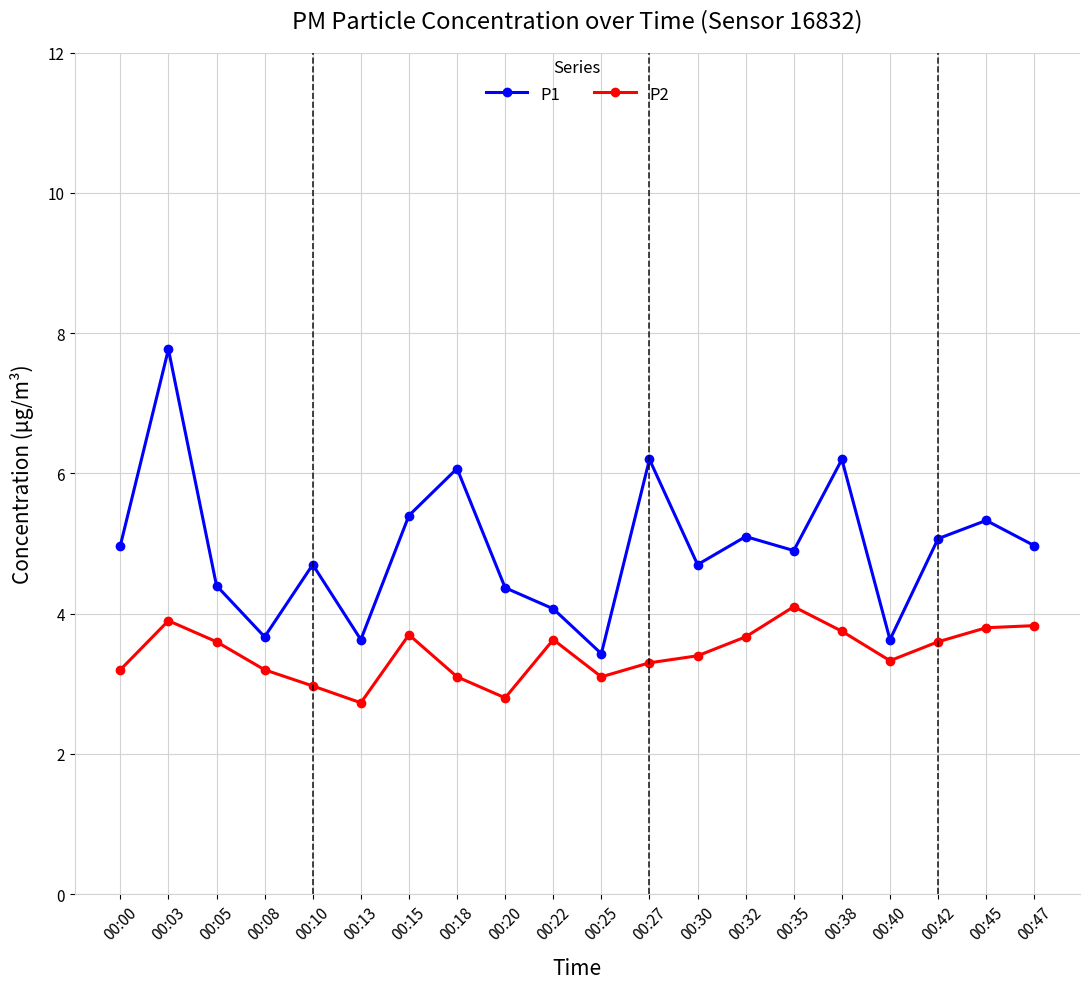

Which series changed the most between 00:22 and 00:30?

P1